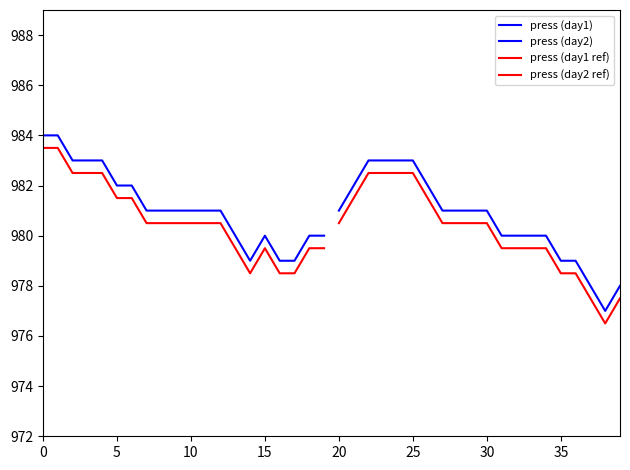

List the series in order of their peak value, highest first.

press (day1), press (day1 ref), press (day2), press (day2 ref)